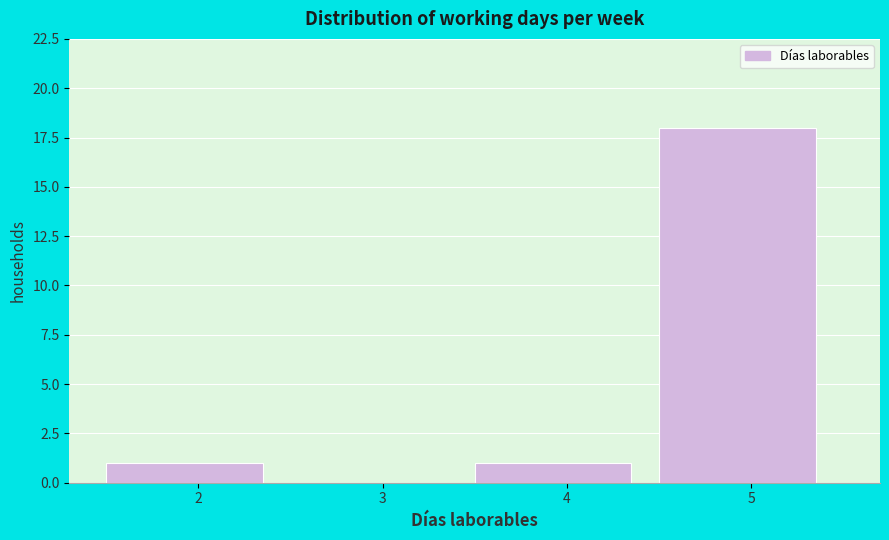

Which range on the x-axis has the tallest bar?

4.5 to 5.5